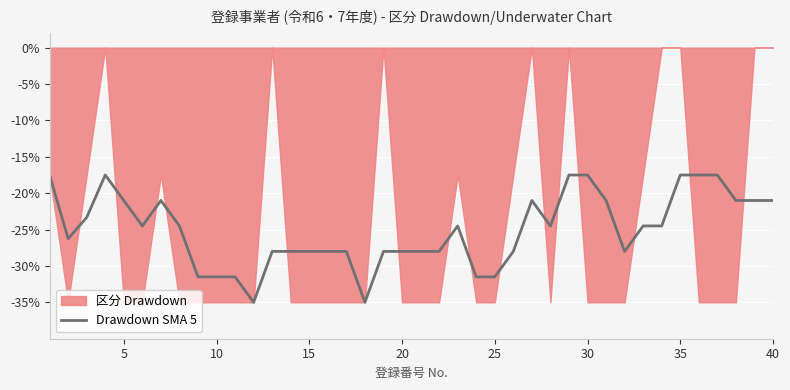

Count the number of categories in the chart.

40